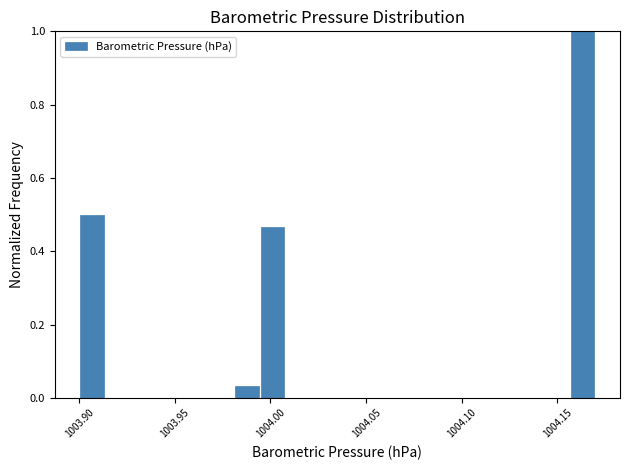

Read against the x-axis, roughly where is the centre of the tallest bar?

1004.165